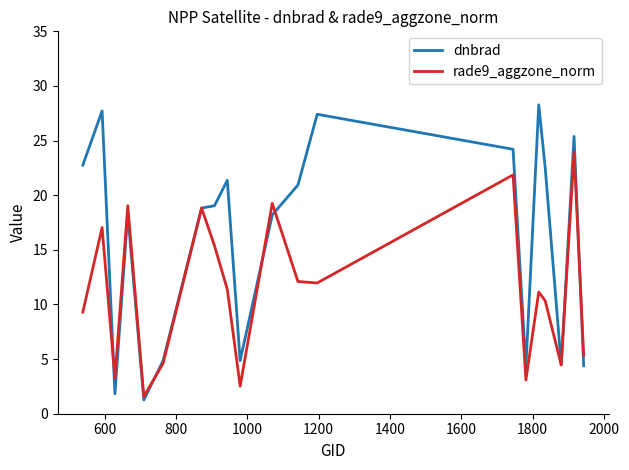

How many categories are shown in the chart?

20